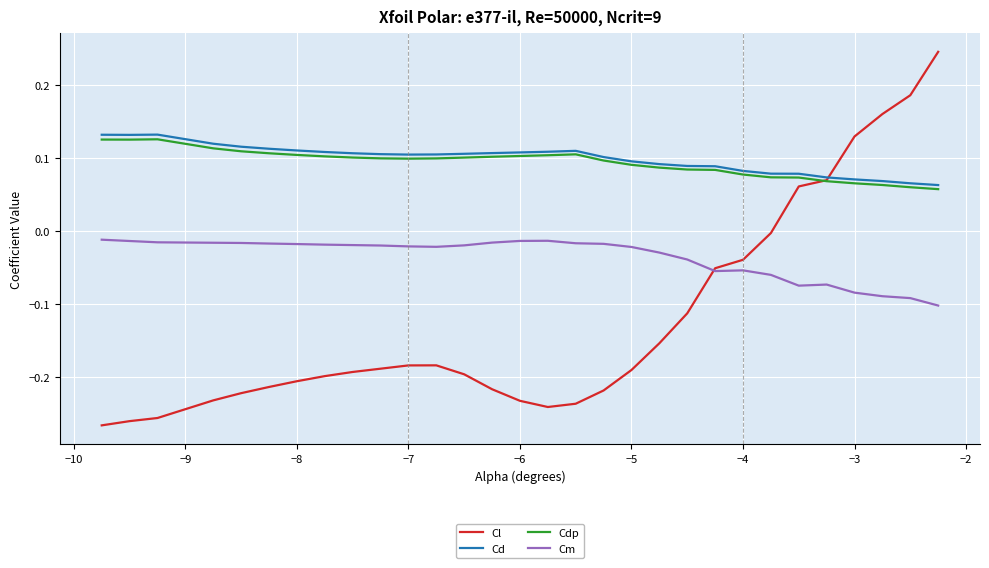

What are all the series names shown in the legend?

Cl, Cd, Cdp, Cm